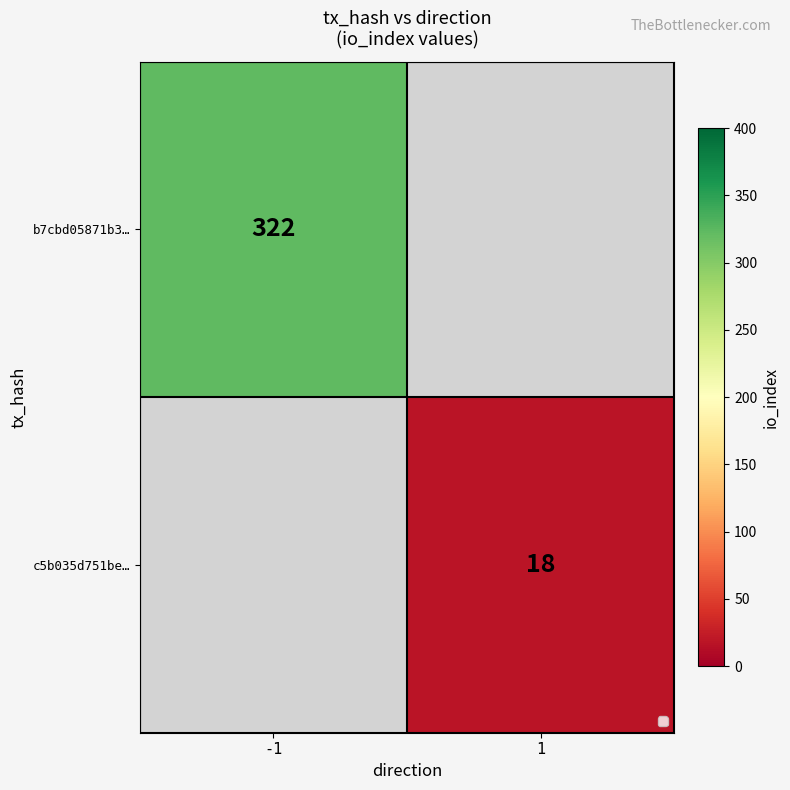

The b7cbd05871b3… series shows 66 at -1. True or false?

False